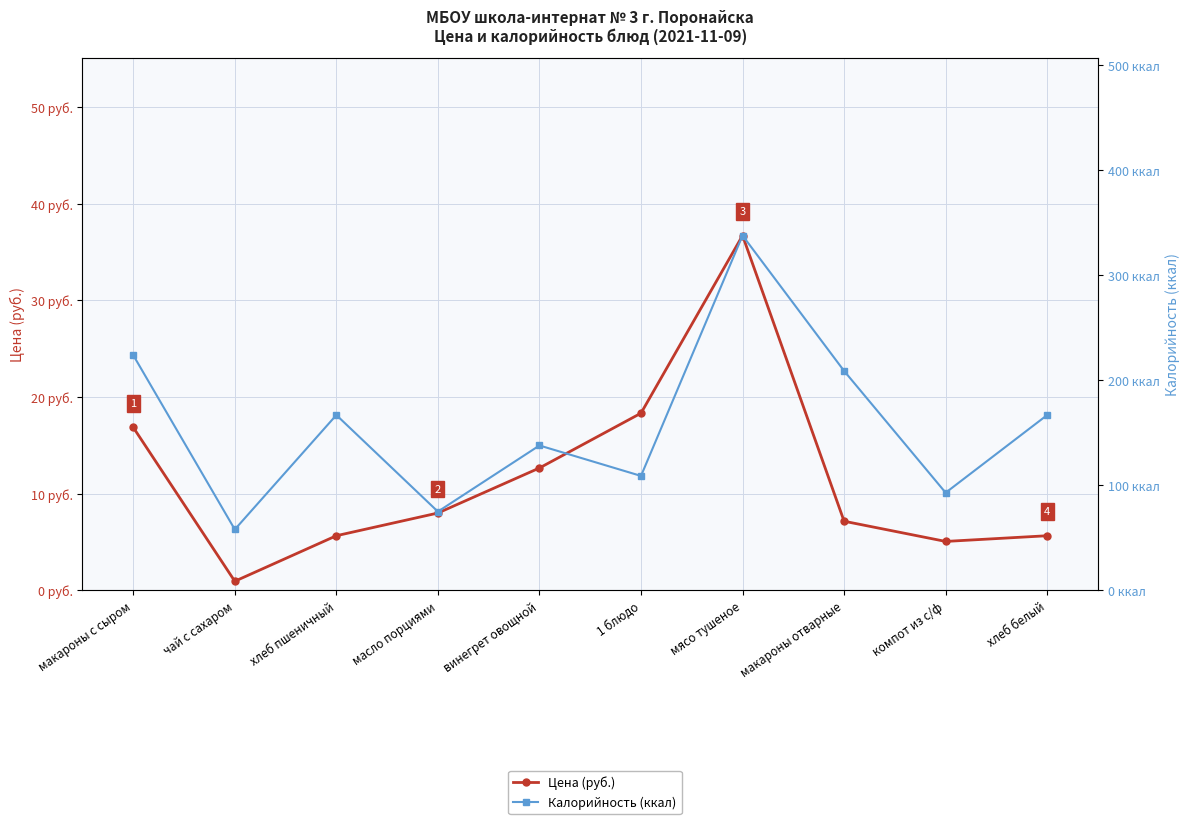

What is the difference between the highest and lowest values at чай с сахаром?

57.1